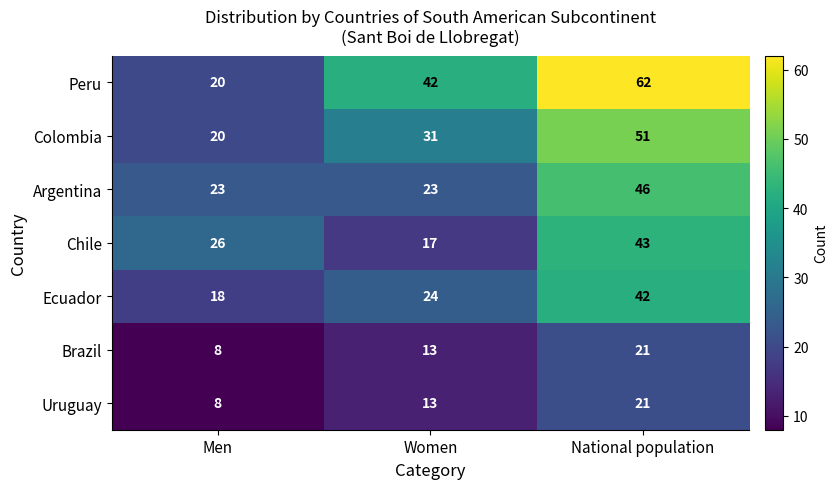

Is it true that Uruguay equals 13 at Women?

True